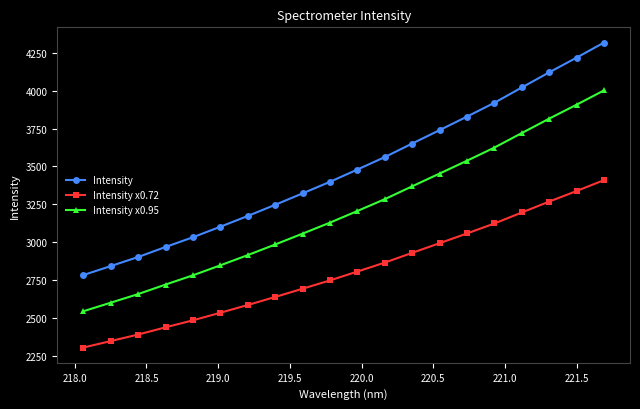

Which series has the largest range (max minus min)?

Intensity